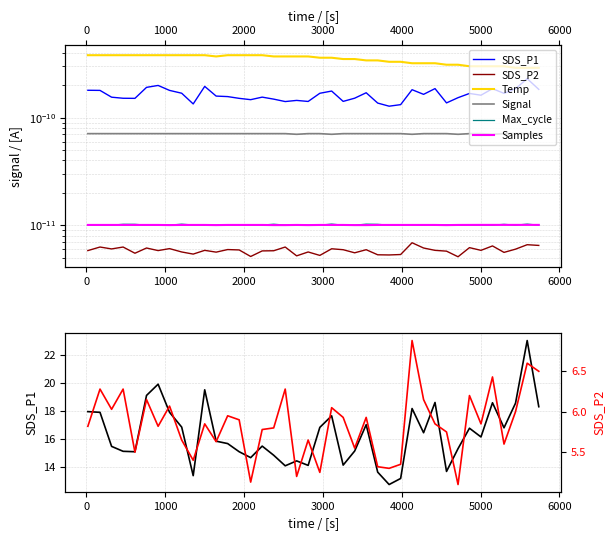

Is the value of Max_cycle at 27 greater than the value of Samples at 4000?

No